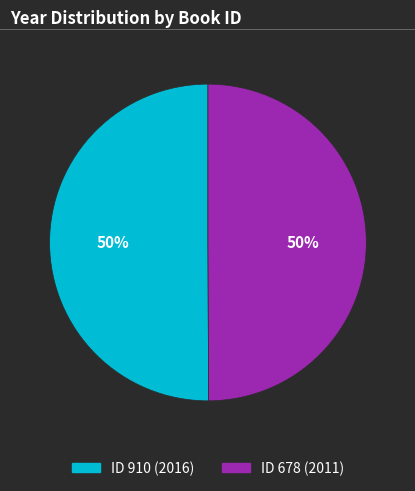

How many slices are in this pie chart?

2